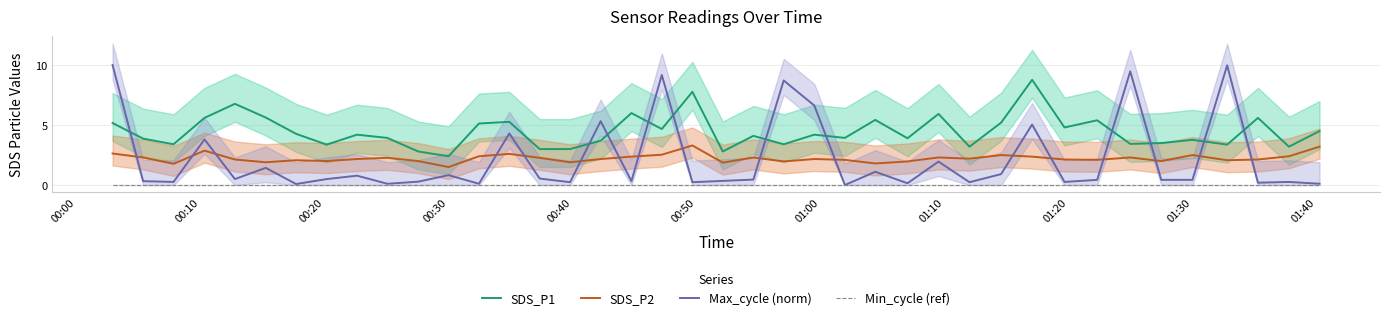

Rank the series by their maximum value, from lowest to highest.

Min_cycle (ref), SDS_P2, SDS_P1, Max_cycle (norm)